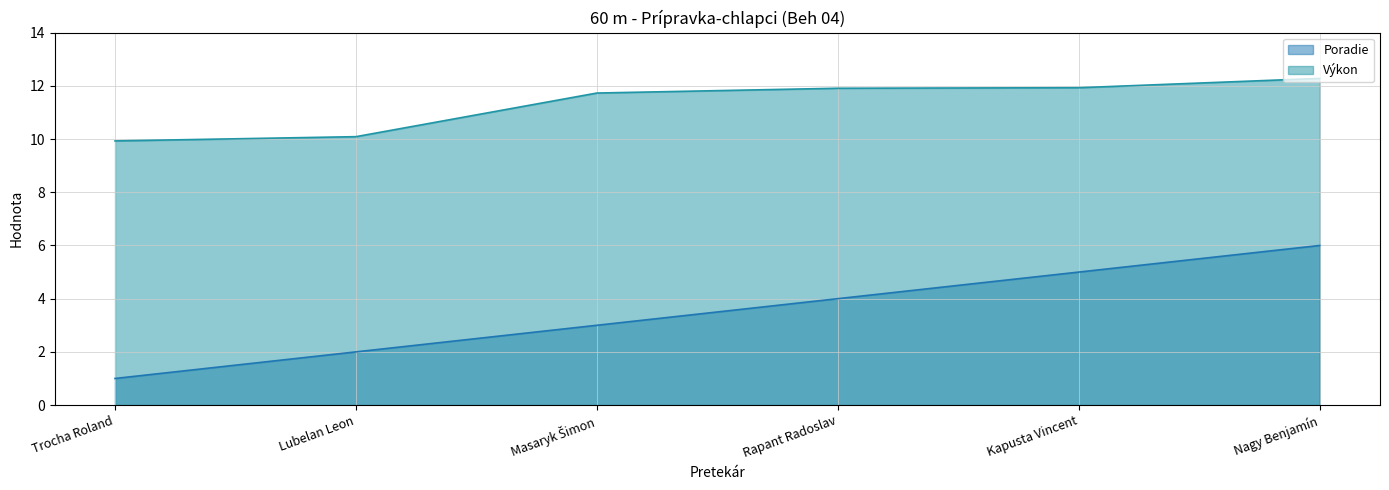

Which label corresponds to the smallest value in the chart?

Trocha Roland